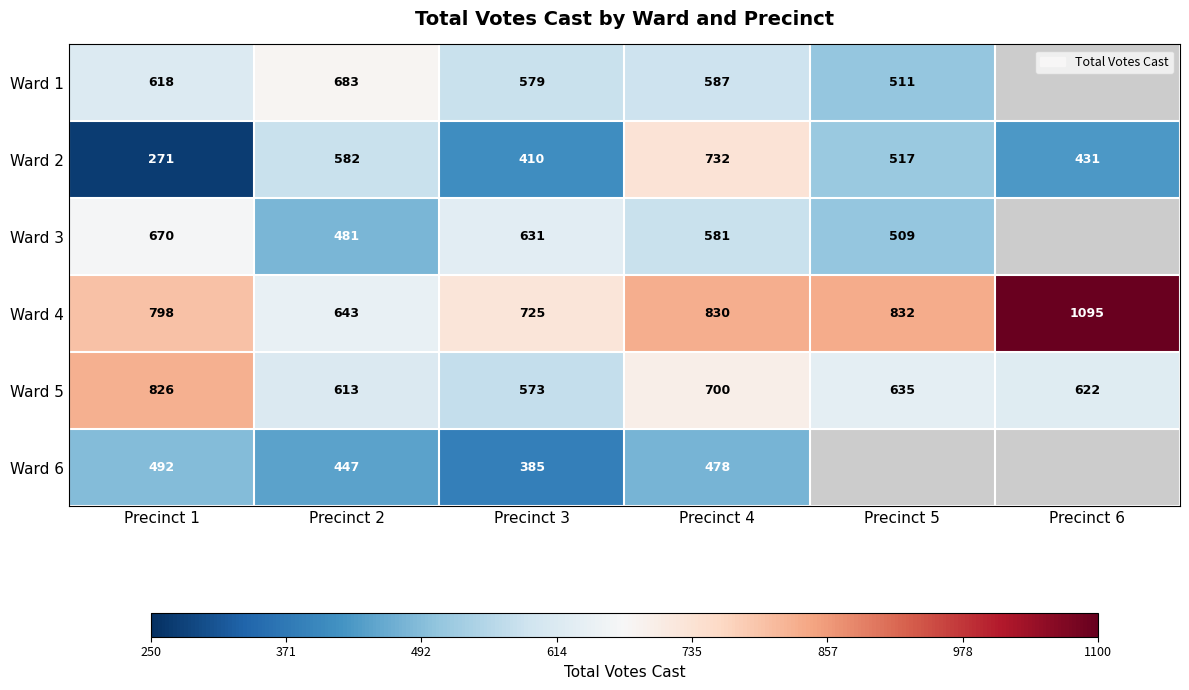

What is the smallest value displayed?

271.0